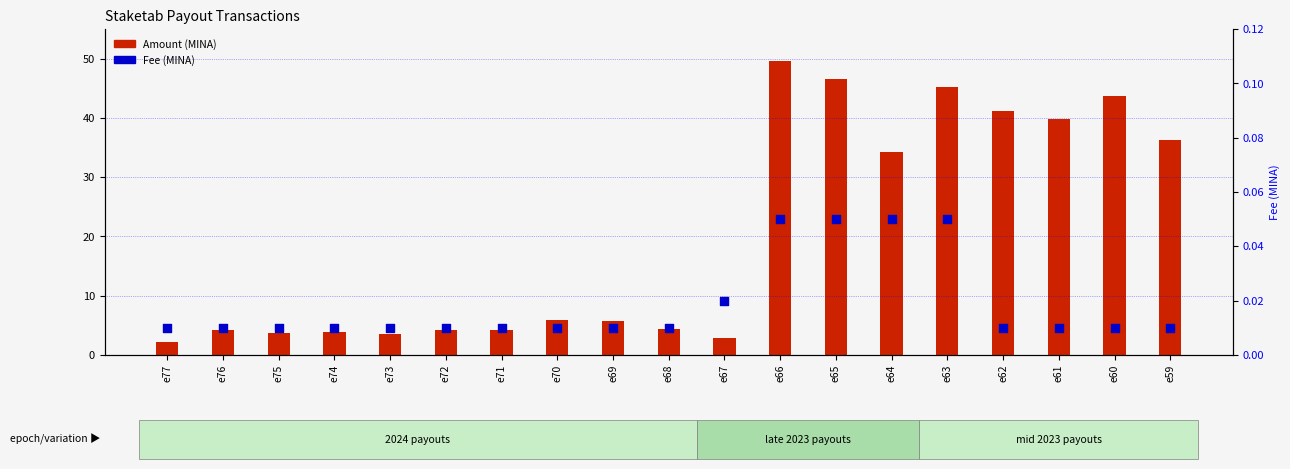

Which series has the widest spread of Y values?

Amount (MINA)